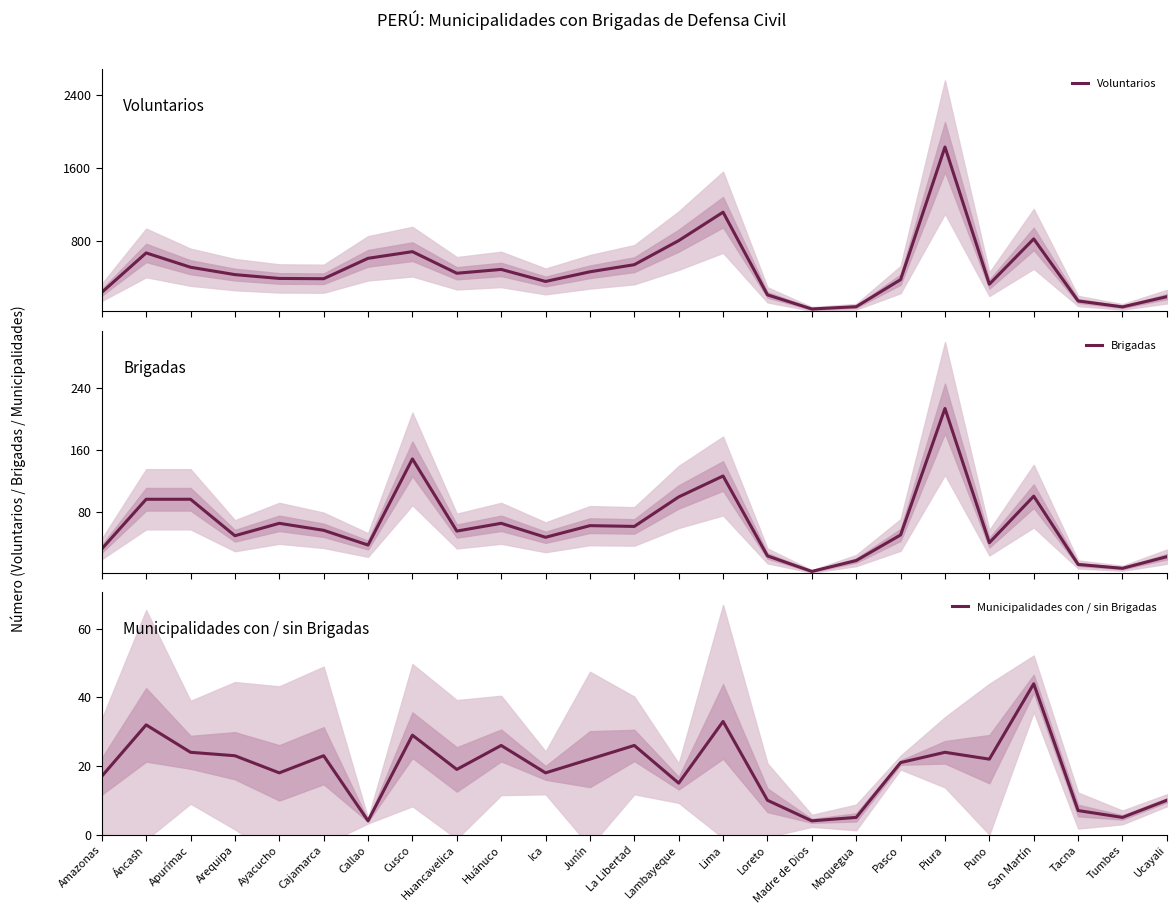

Which series has the largest total across all categories?

Voluntarios